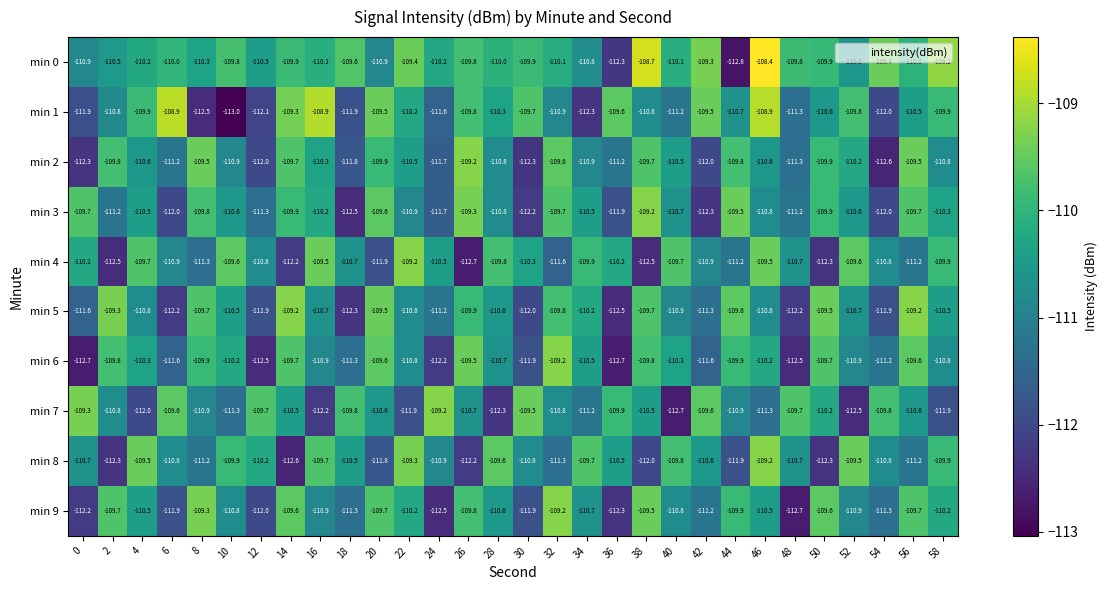

Which series has the largest range (max minus min)?

min 0